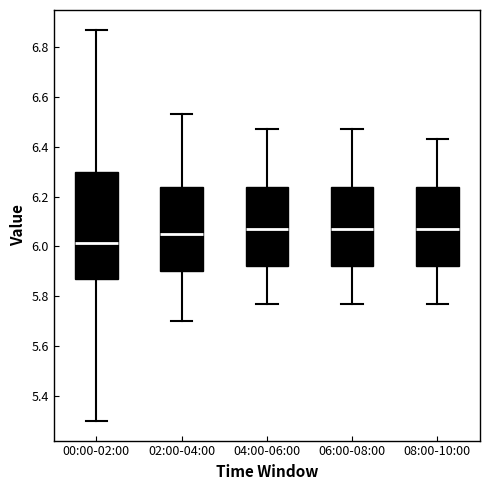

Where is the upper edge of the box for 00:00-02:00 on the y-axis? The values are not printed on the chart, so give them approximately, as read against the axis.

6.30